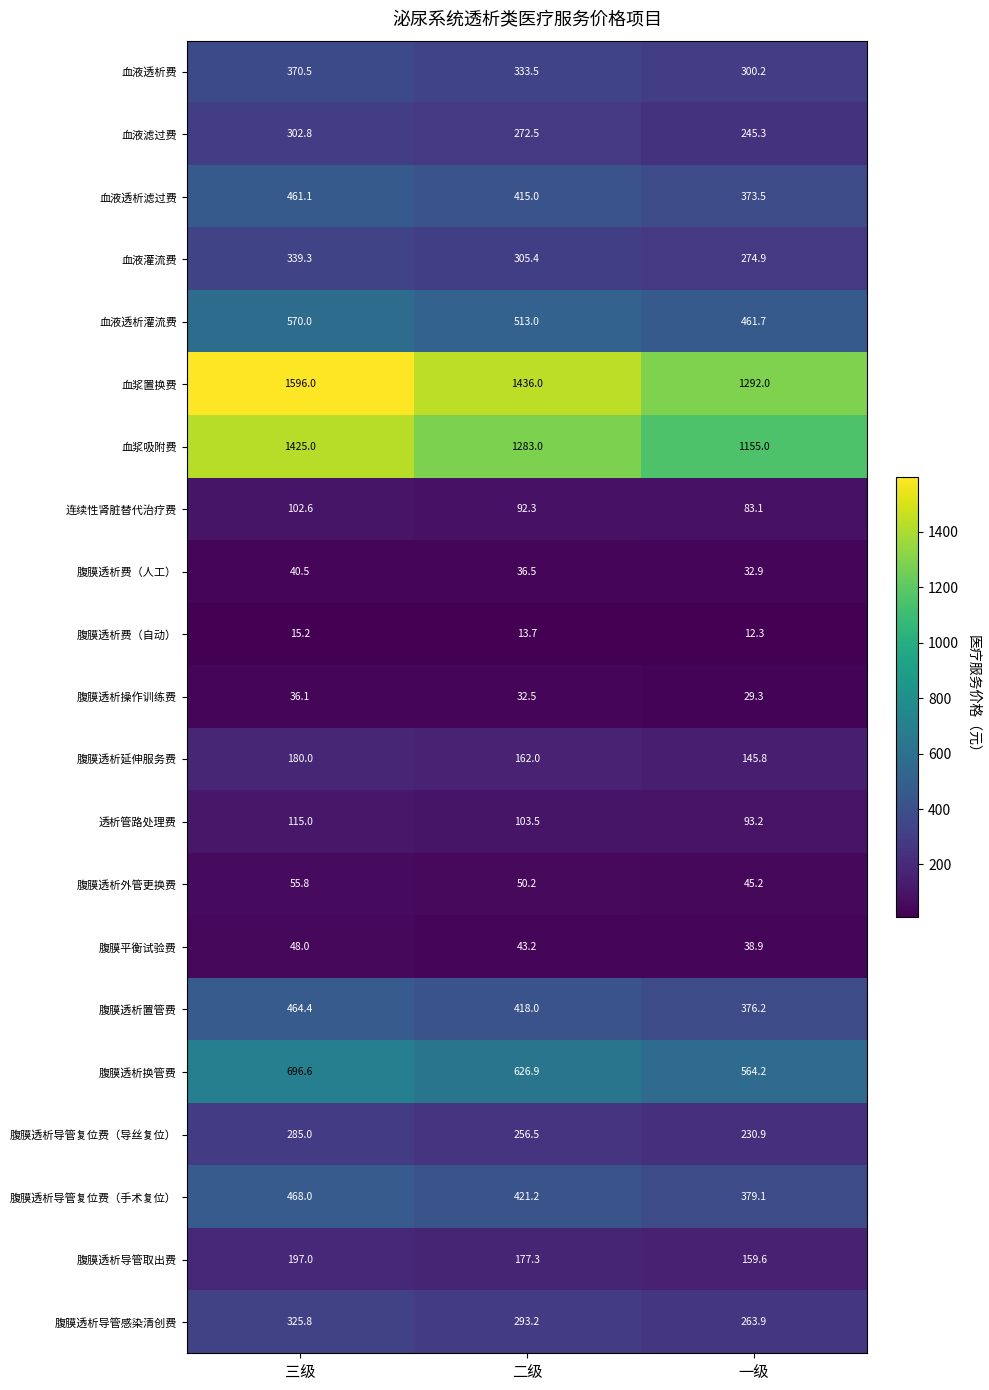

Rank the series at 三级 from lowest to highest value.

腹膜透析费（自动）, 腹膜透析操作训练费, 腹膜透析费（人工）, 腹膜平衡试验费, 腹膜透析外管更换费, 连续性肾脏替代治疗费, 透析管路处理费, 腹膜透析延伸服务费, 腹膜透析导管取出费, 腹膜透析导管复位费（导丝复位）, 血液滤过费, 腹膜透析导管感染清创费, 血液灌流费, 血液透析费, 血液透析滤过费, 腹膜透析置管费, 腹膜透析导管复位费（手术复位）, 血液透析灌流费, 腹膜透析换管费, 血浆吸附费, 血浆置换费